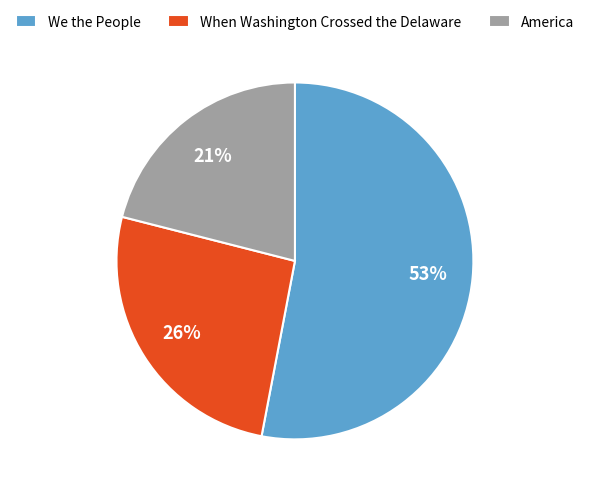

How many segments does this pie chart have?

3